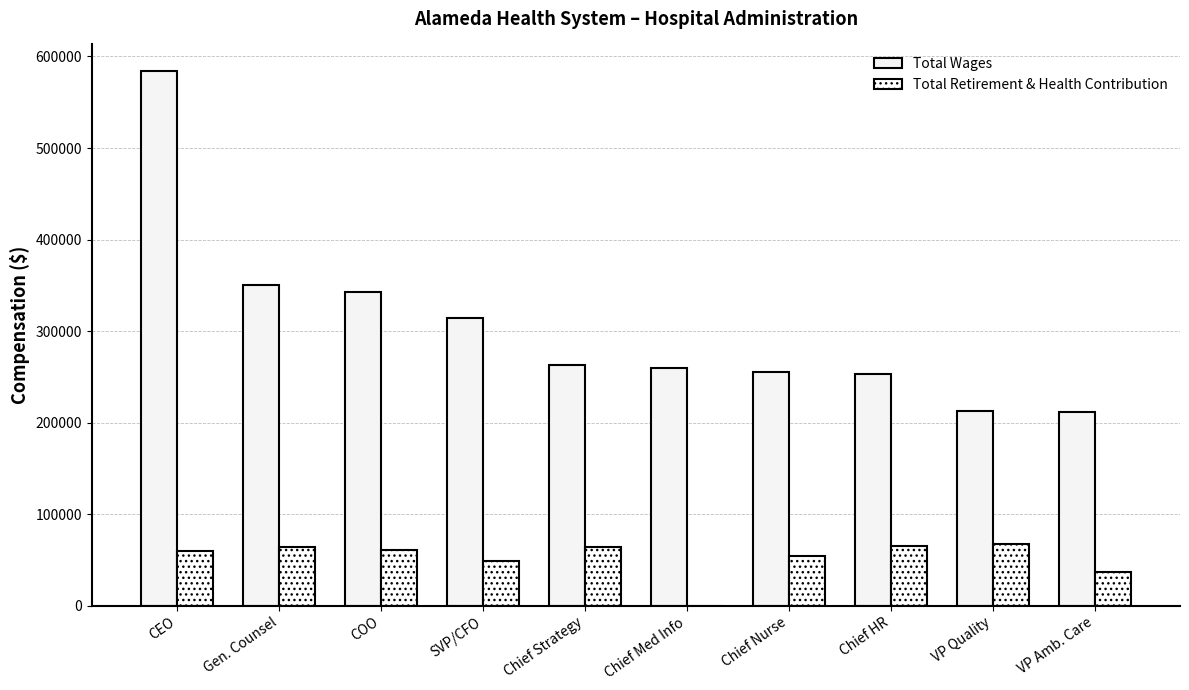

What is the spread (max minus min) of values at Chief Strategy?

198710